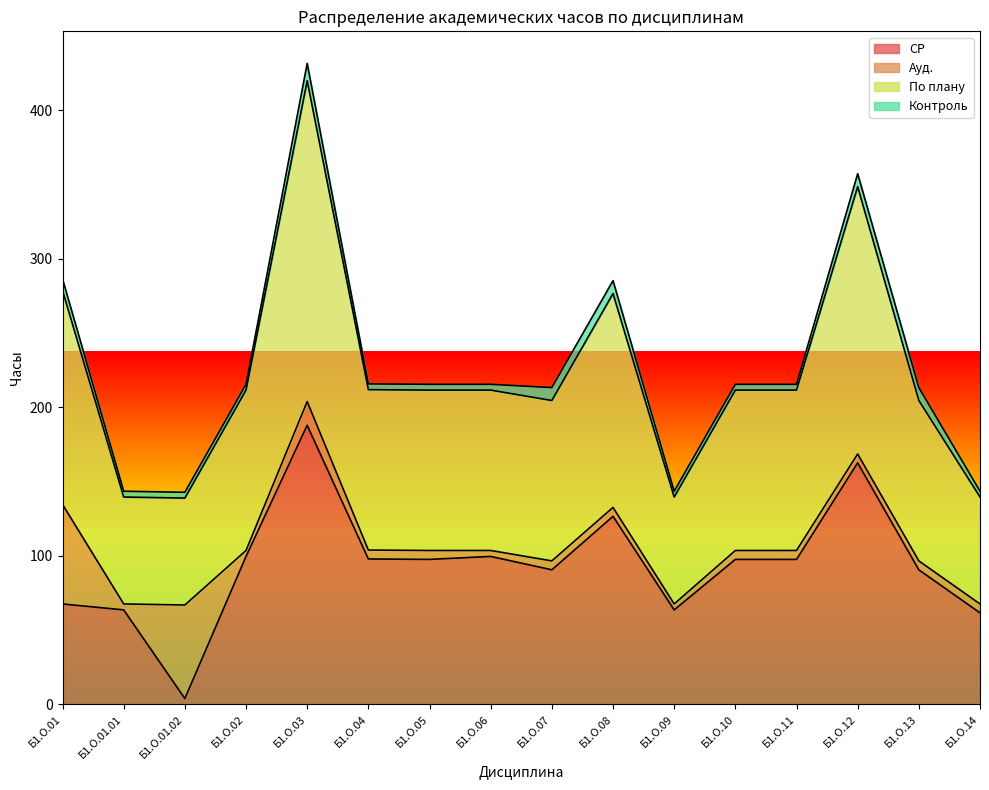

How many lines are shown in the chart?

4